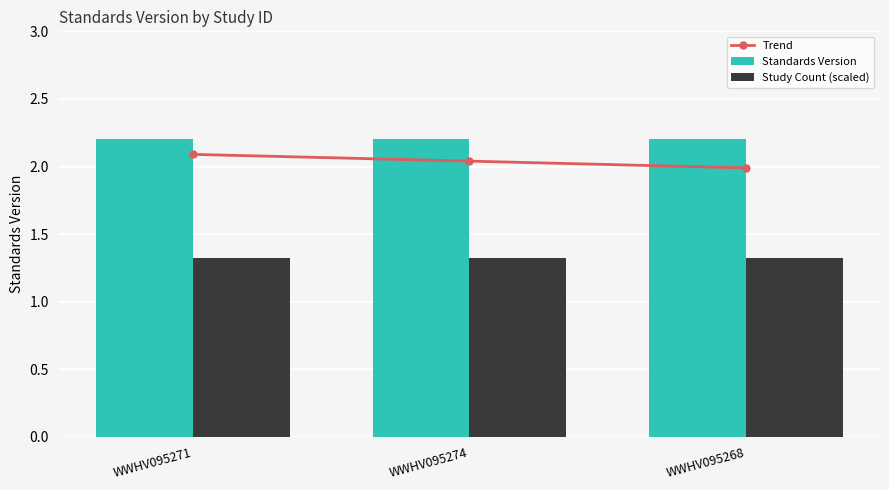

At which category does the chart reach its minimum across all series?

WWHV095271